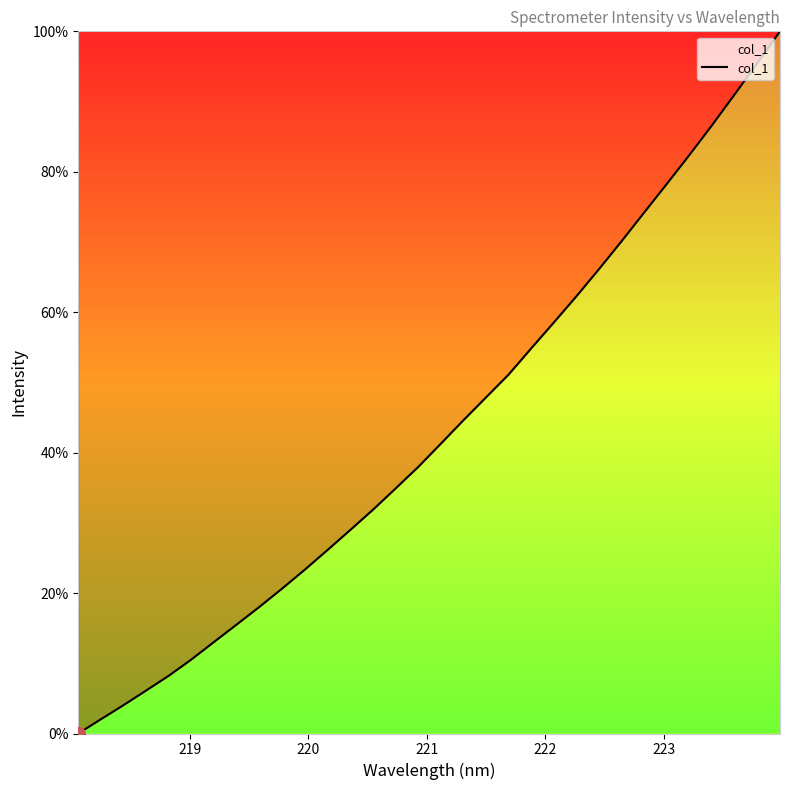

True or false: there are more than 1 points higher than both neighbors.

False